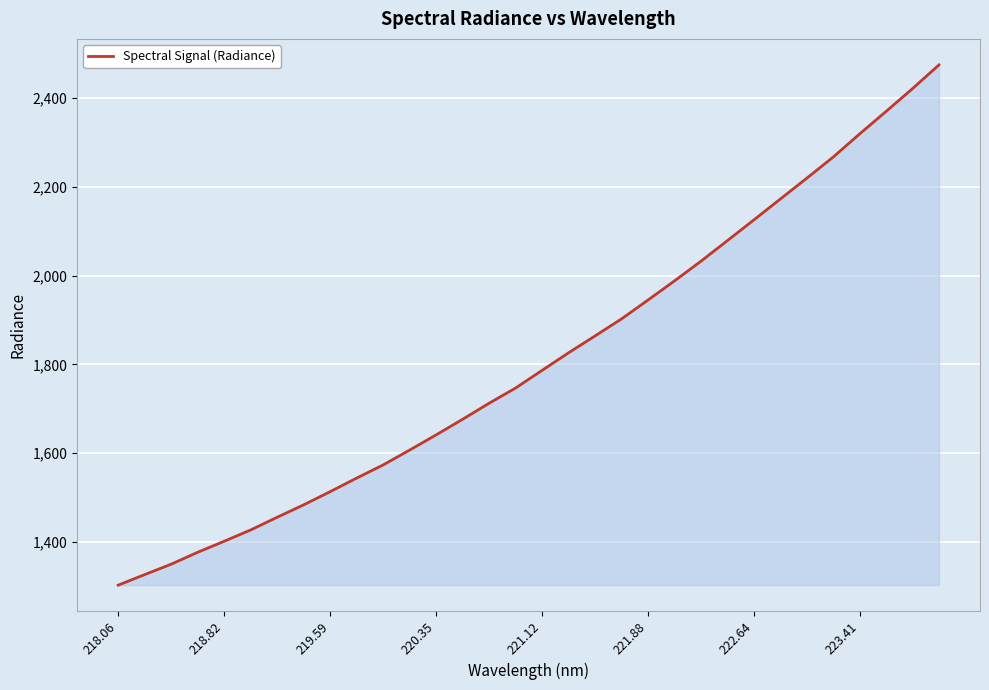

What is the greatest value displayed?

2475.1